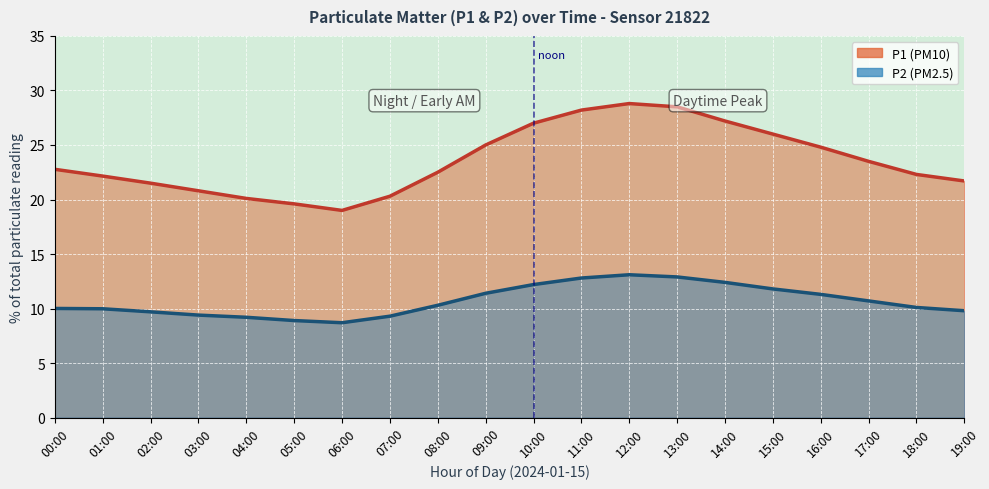

What is the difference between the maximum and second lowest values in the P1 series?

9.2